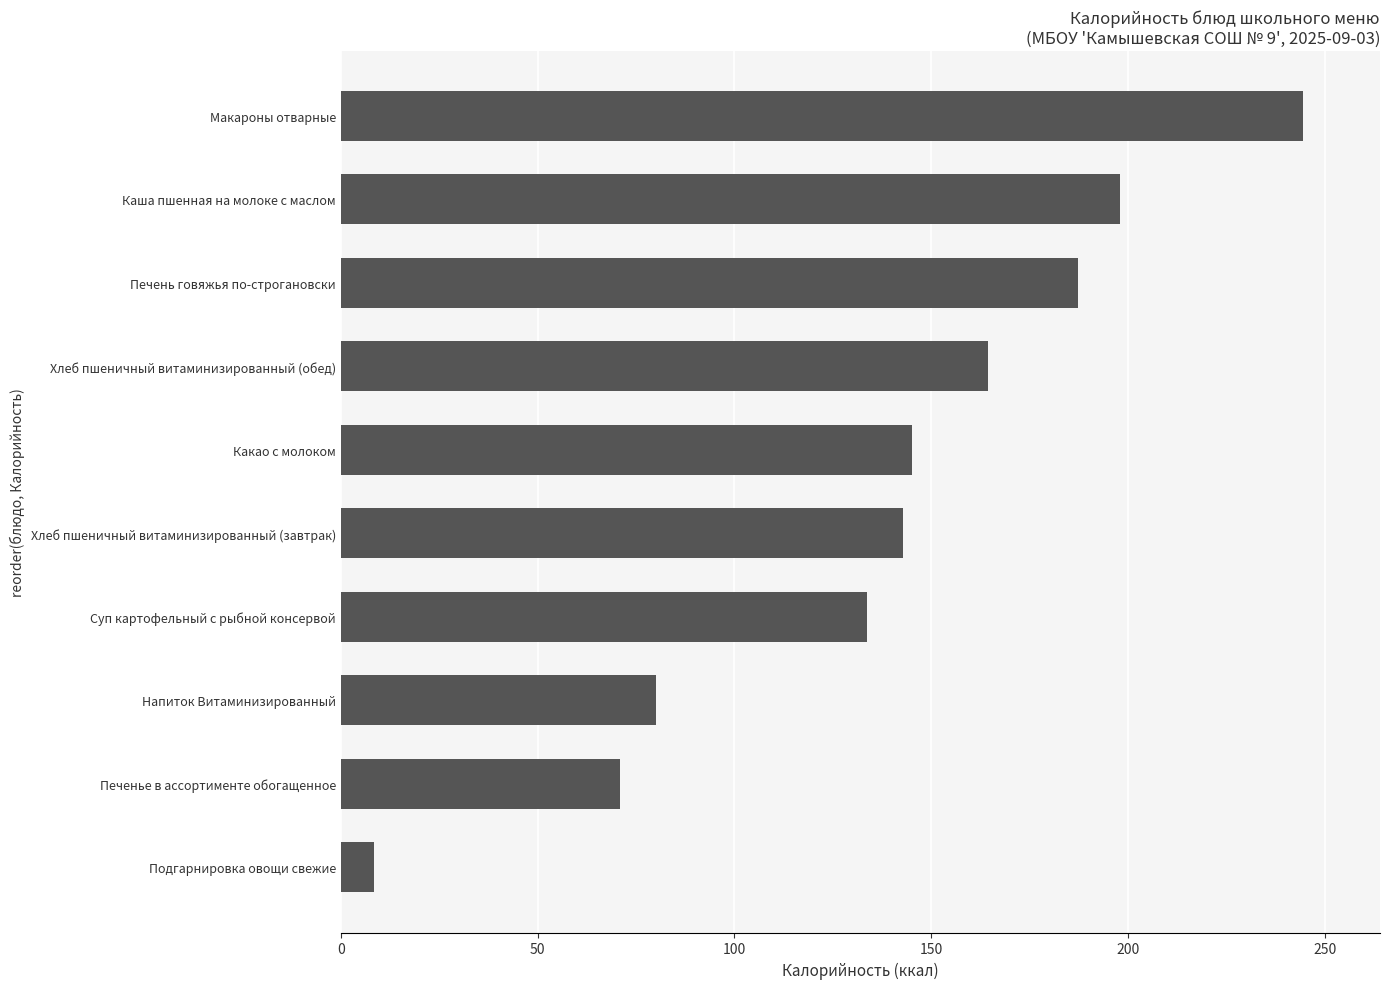

Which category has the highest value across all series?

Макароны отварные